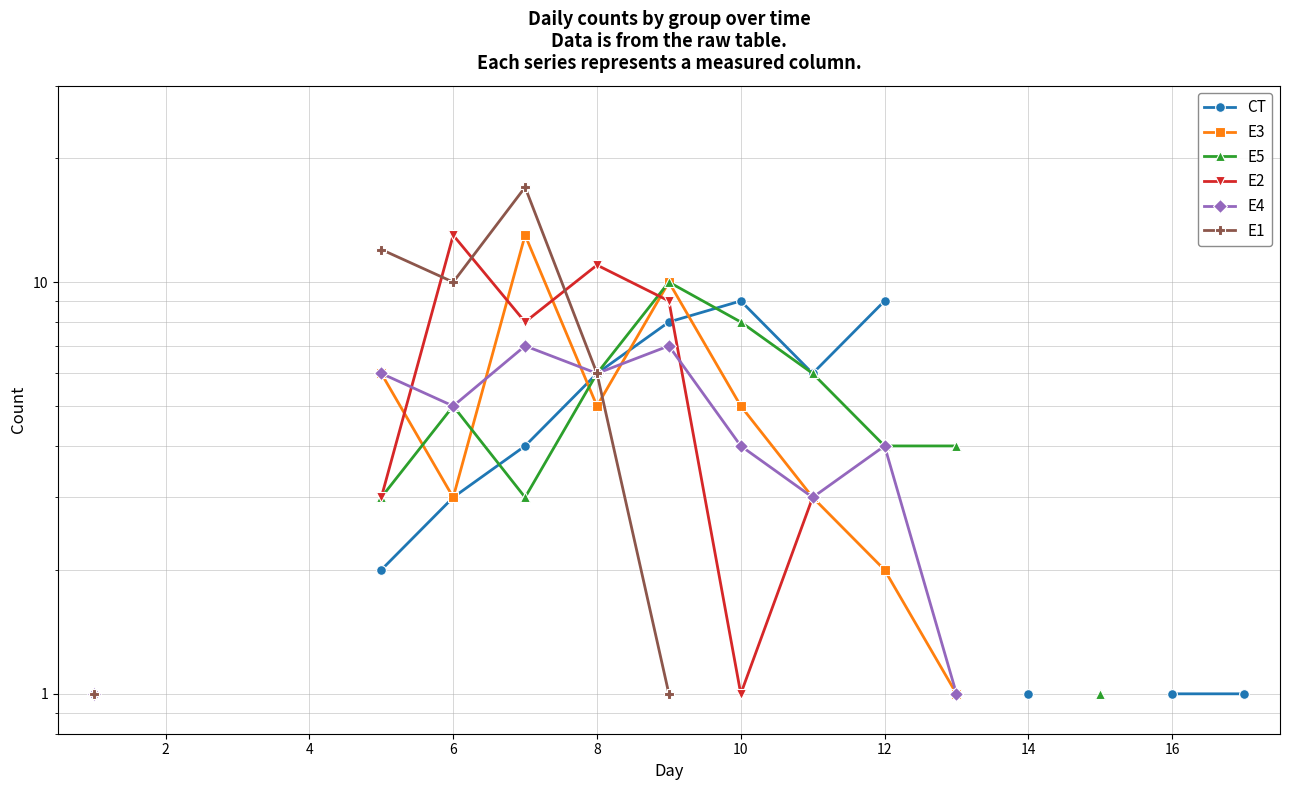

What is the label of the 7th point from the left?

12